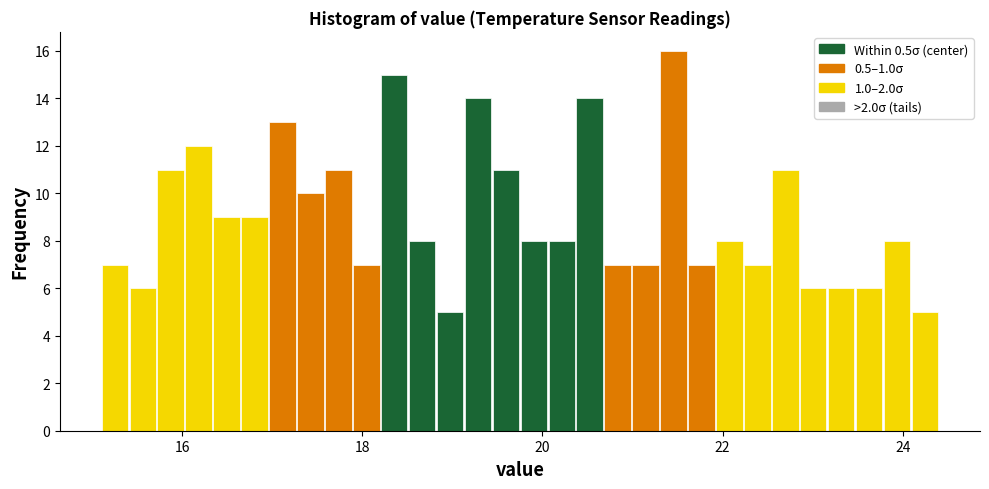

Around what value on the x-axis is the tallest bar? Give the approximate position of its centre, as read against the axis.

21.4